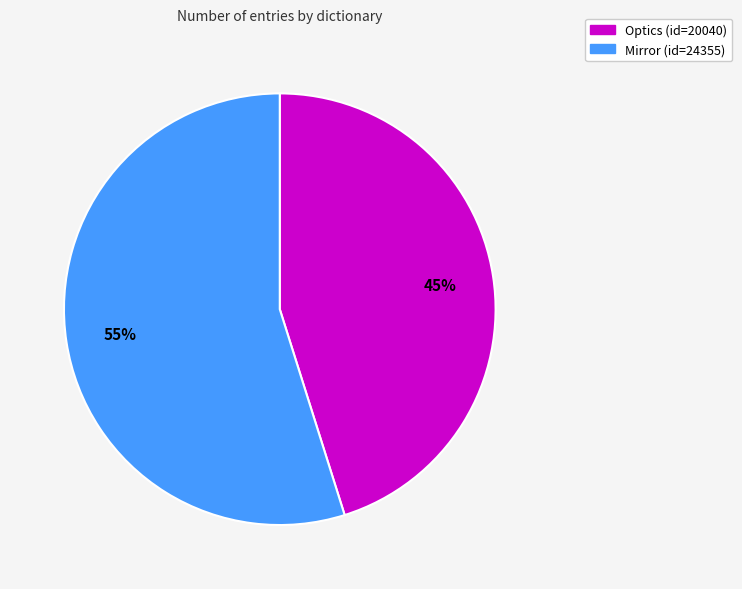

Which has a higher value, Optics or Mirror?

Mirror